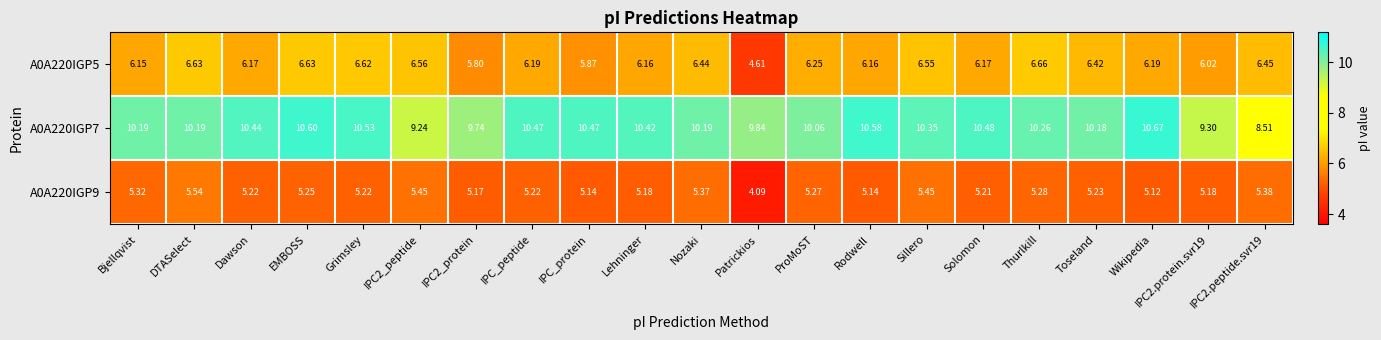

What is the total value across all series at Toseland?

21.8